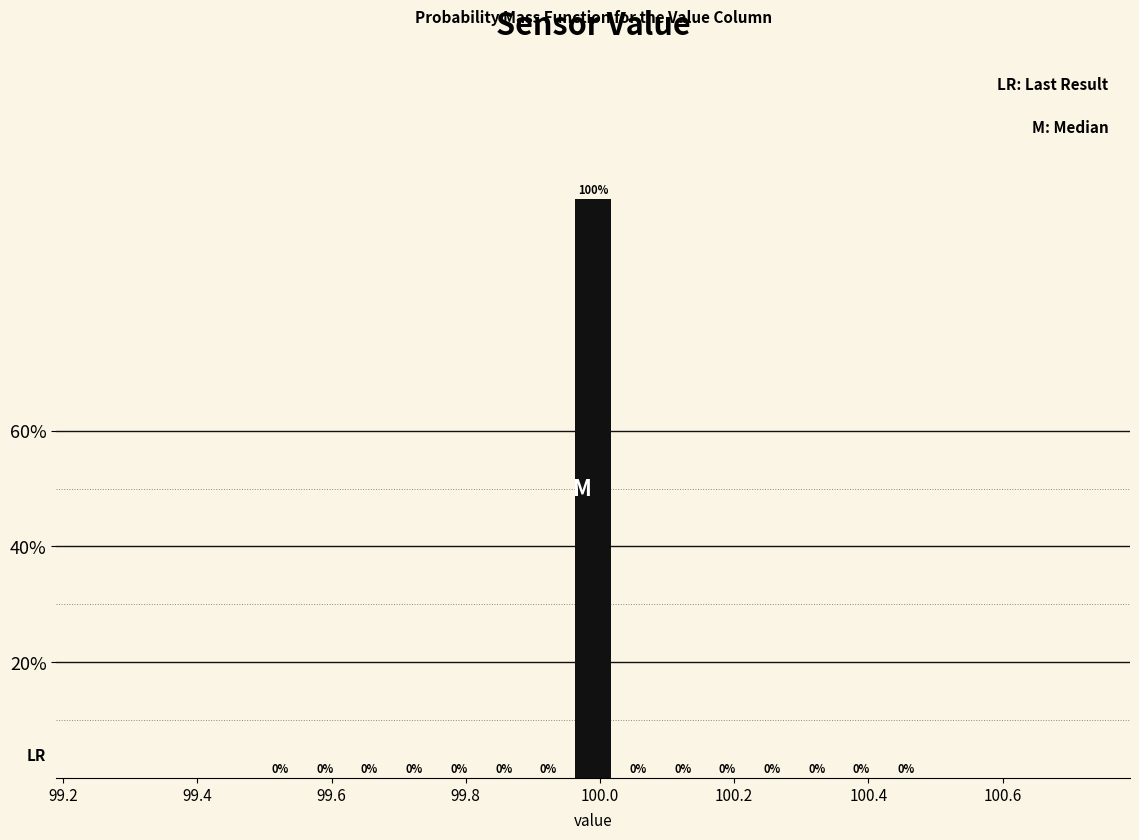

Around what value on the x-axis is the tallest bar? Give the approximate position of its centre, as read against the axis.

100.00